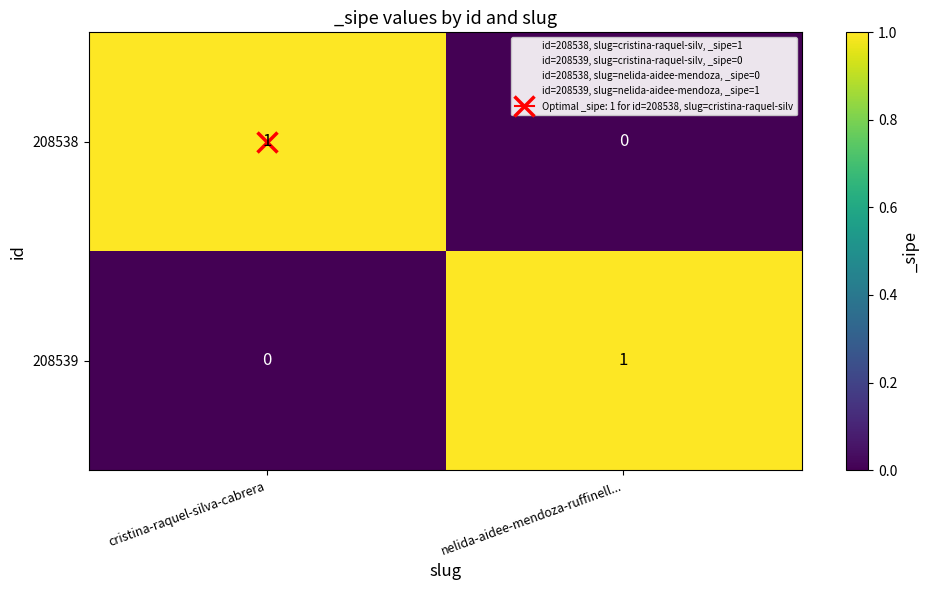

Is it true that 208539 equals 1 at nelida-aidee-mendoza-ruffinell...?

True